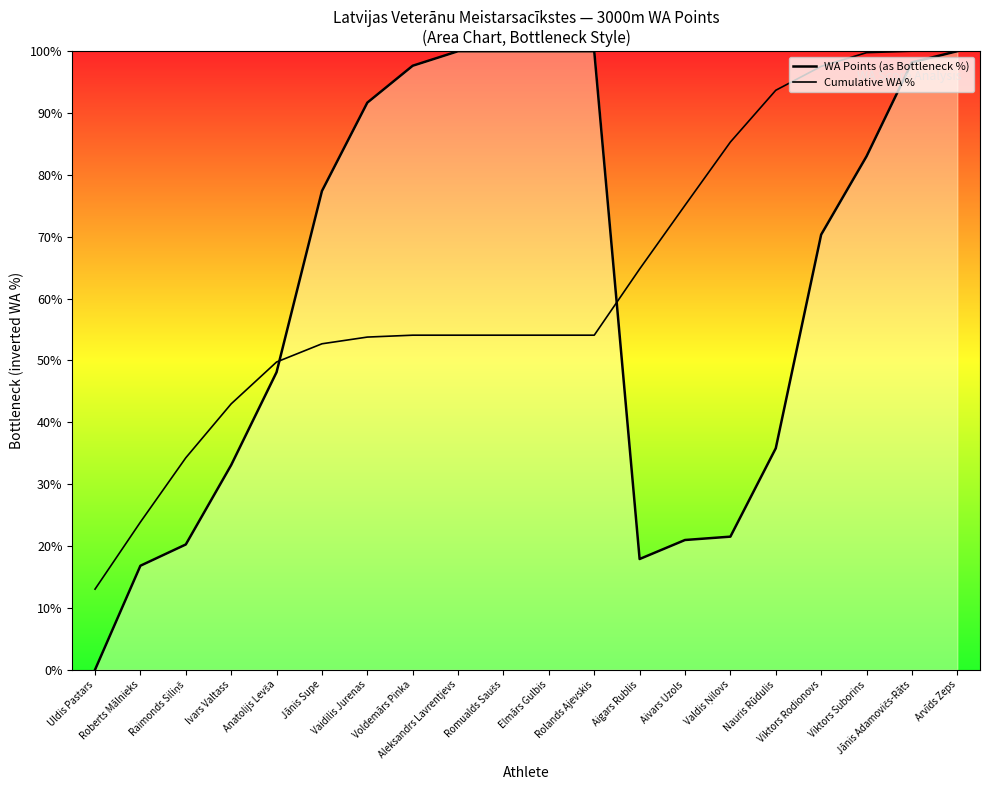

Where do Cumulative WA % and WA Points (as Bottleneck %) first cross each other?

Anatolijs Levša and Jānis Supe